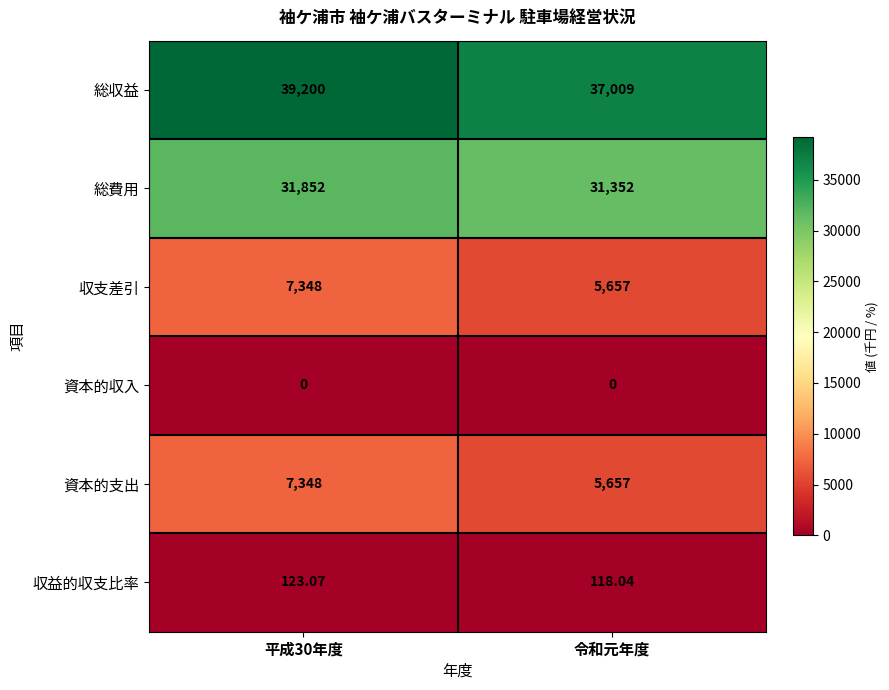

Which series has the largest total across all categories?

総収益